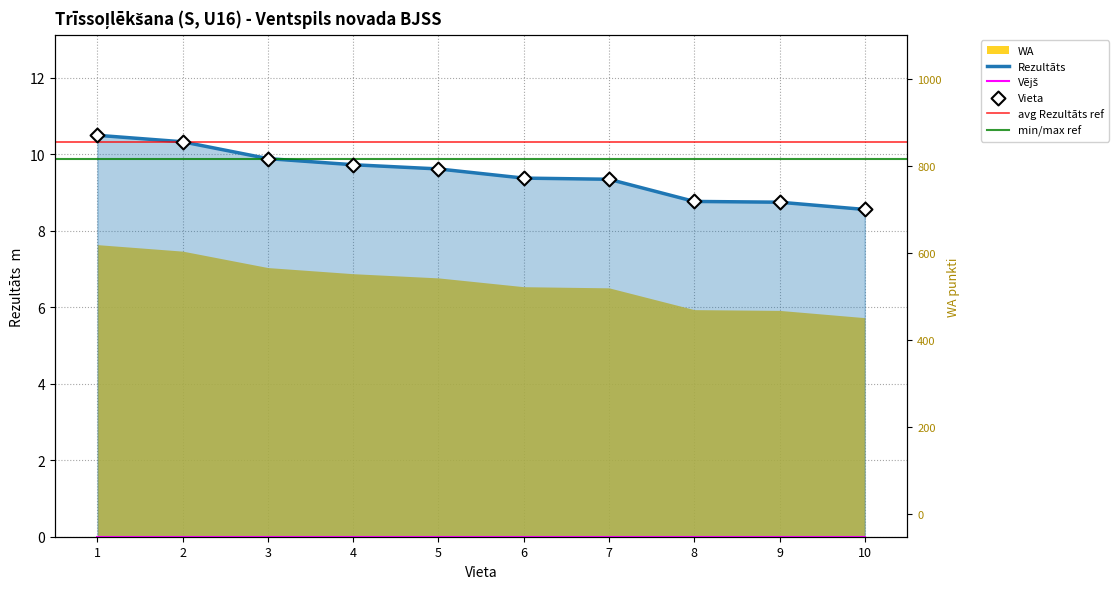

Which series has the widest spread of Y values?

Rezultāts